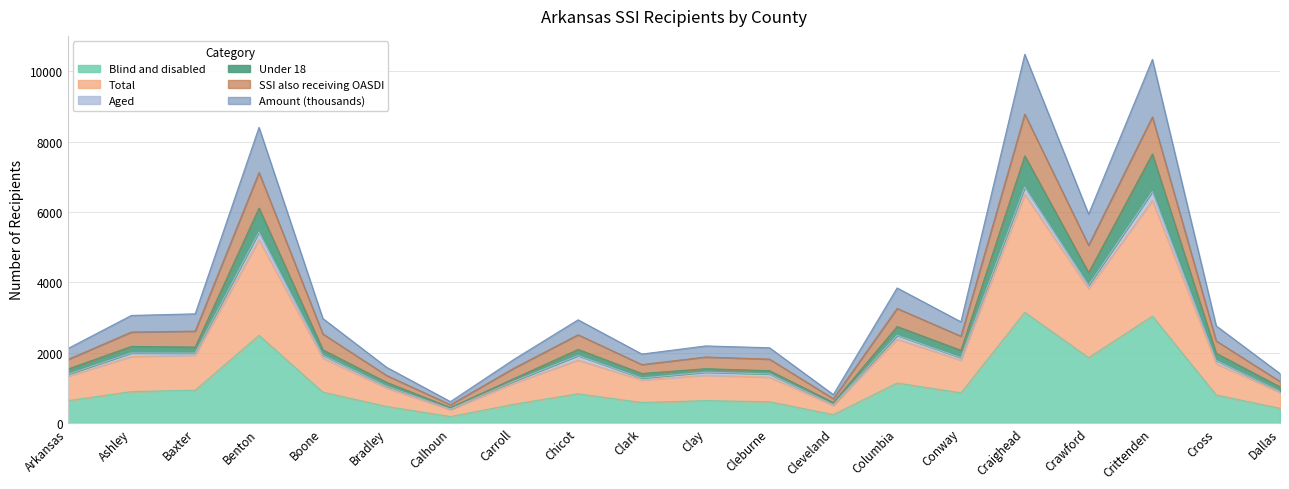

True or false: Blind and disabled has a value of 1857 at Crawford.

True